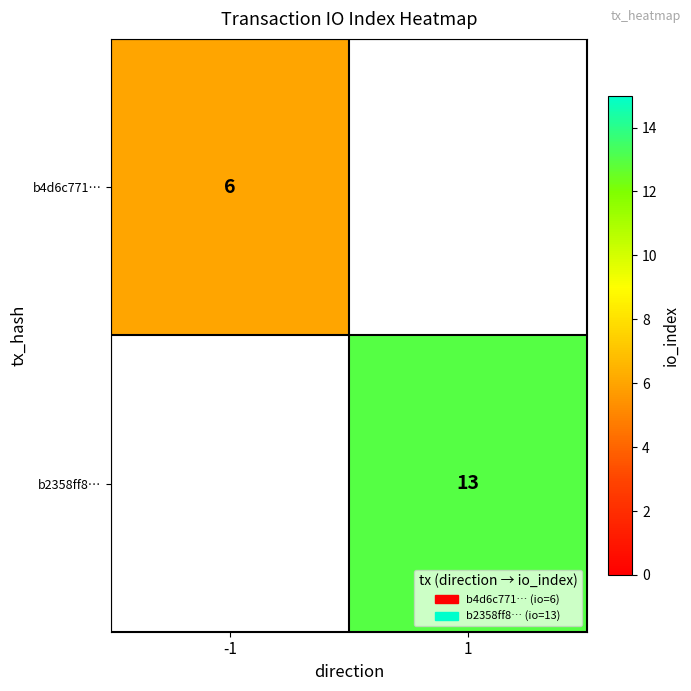

The b2358ff8… series shows 13 at 1. True or false?

True